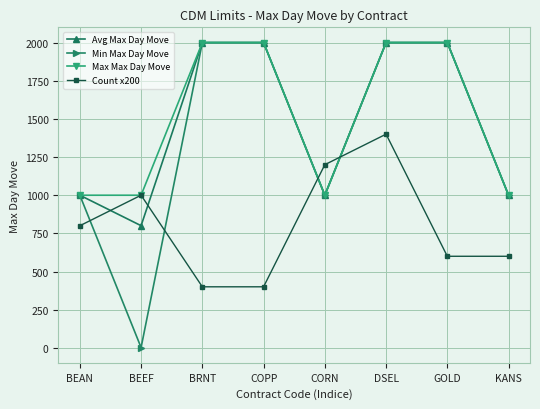

What is the label of the 2nd point from the left?

BEEF